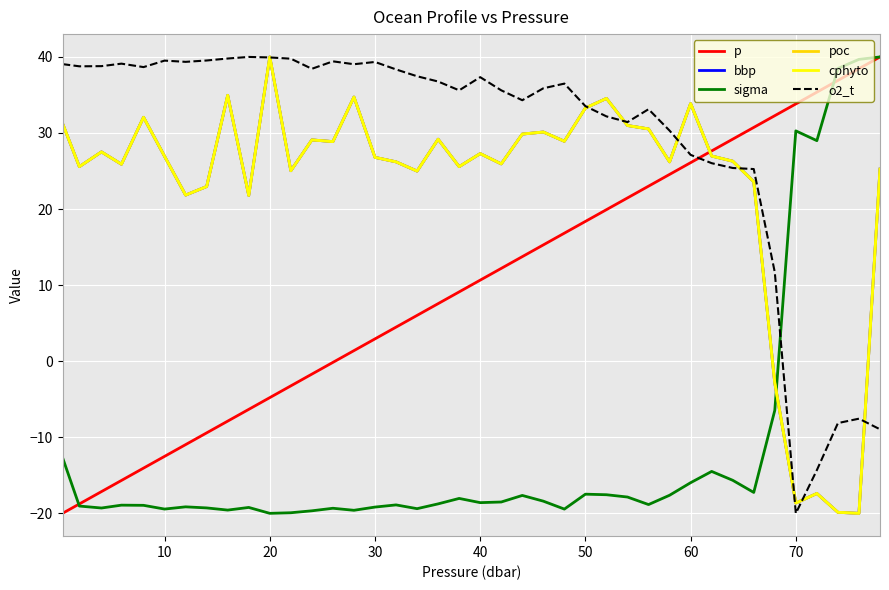

Which series has the largest total across all categories?

o2_t